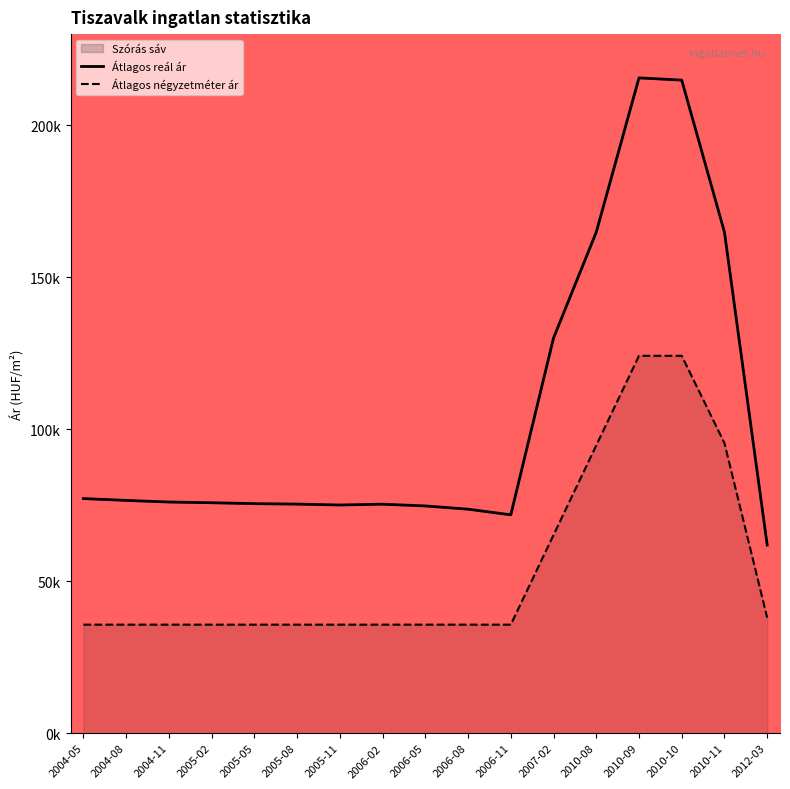

True or false: Átlagos reál ár has more than 1 points higher than both neighbors.

True